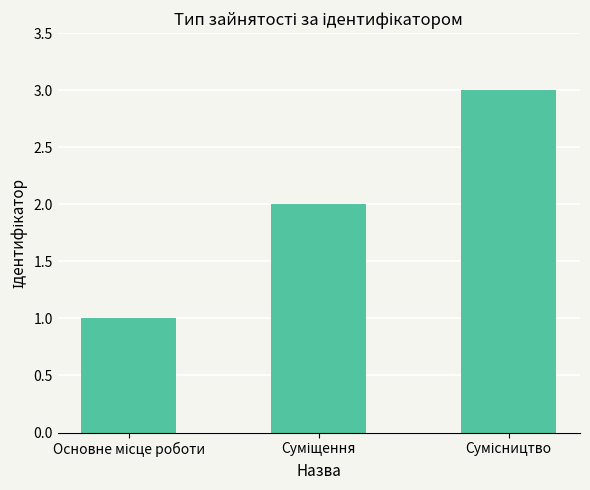

What is the greatest value displayed?

3